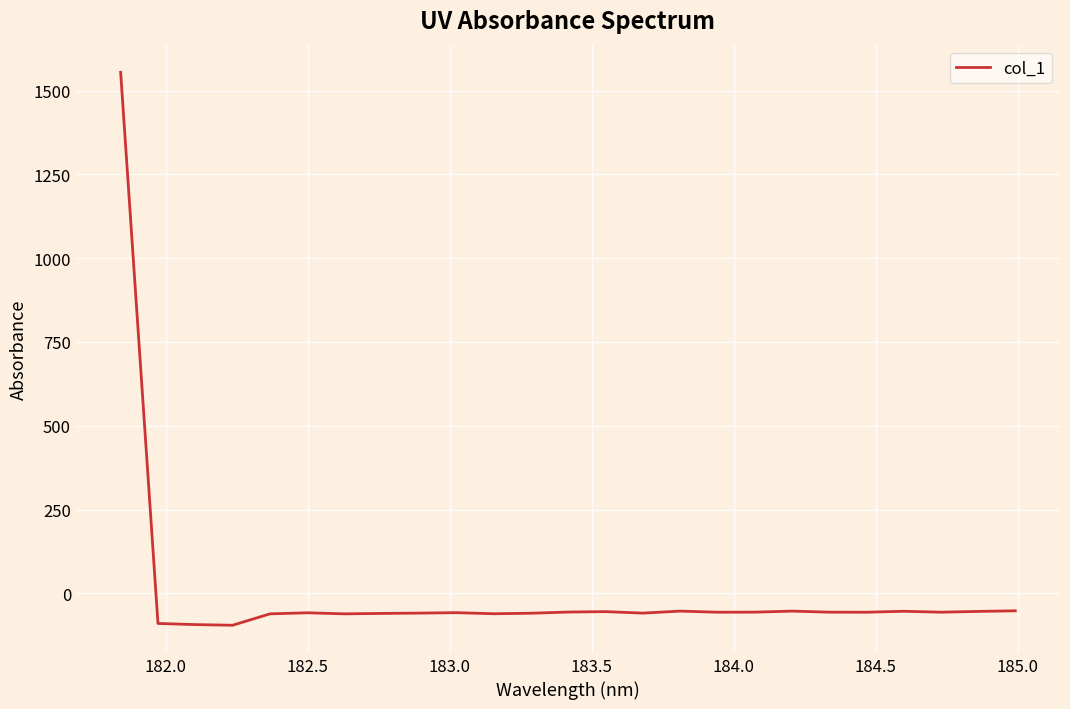

What is the greatest value displayed?

1554.4